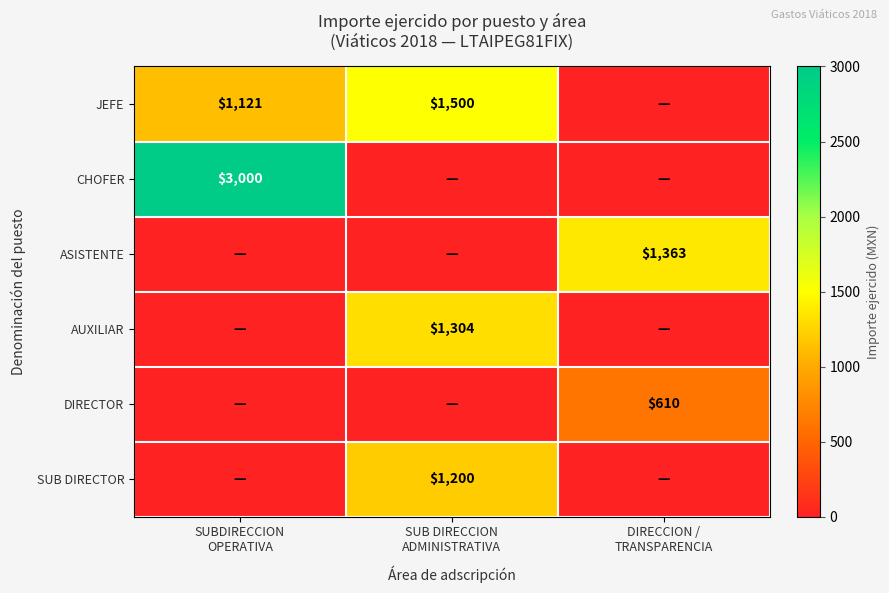

At how many categories does at least one series exceed 633?

3